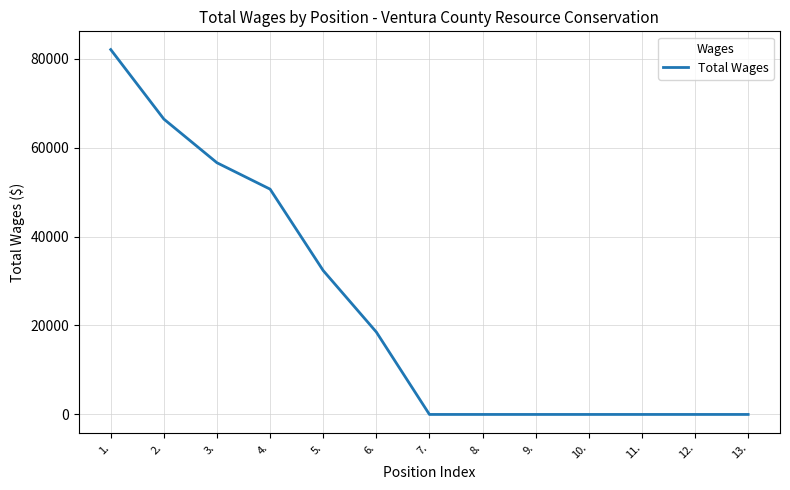

How many distinct data groups are displayed?

1